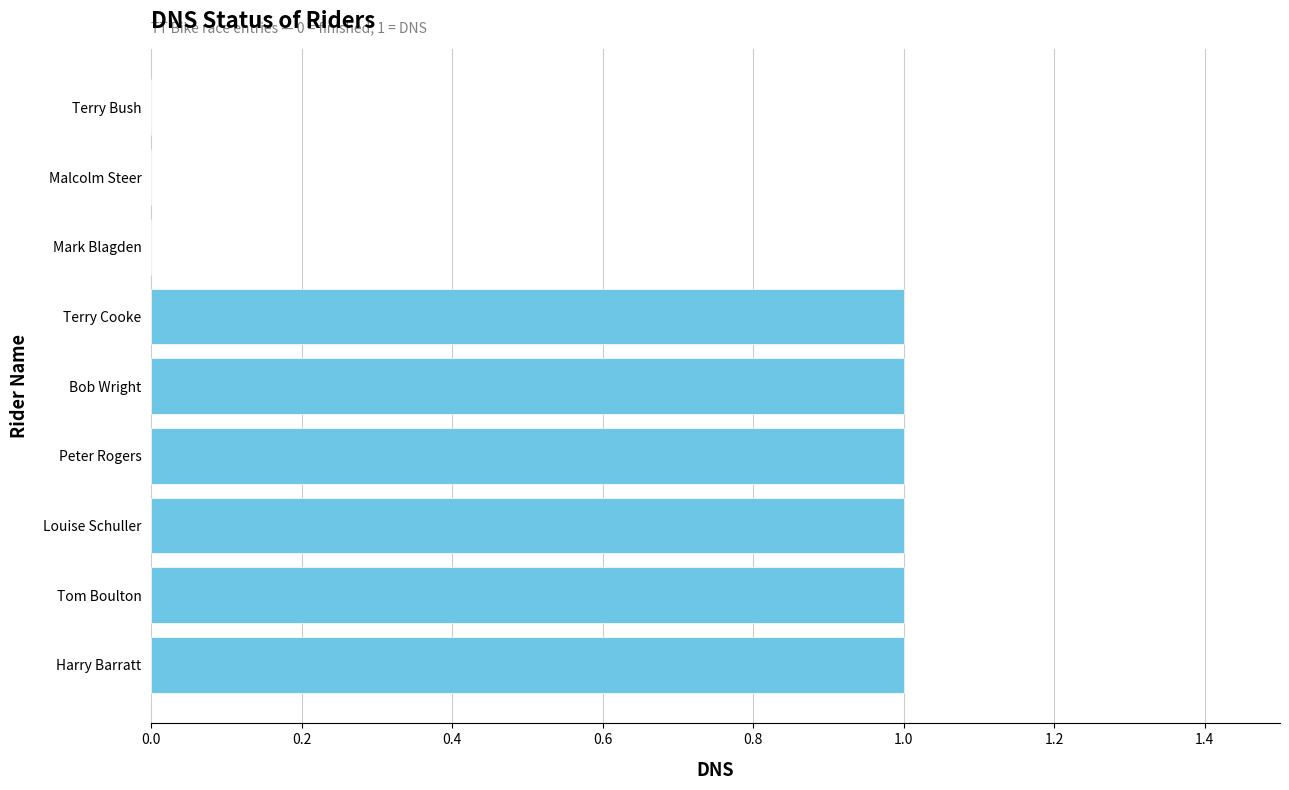

Reading bottom to top, extract all data points from this chart.

Harry Barratt=1	Tom Boulton=1	Louise Schuller=1	Peter Rogers=1	Bob Wright=1	Terry Cooke=1	Mark Blagden=0	Malcolm Steer=0	Terry Bush=0